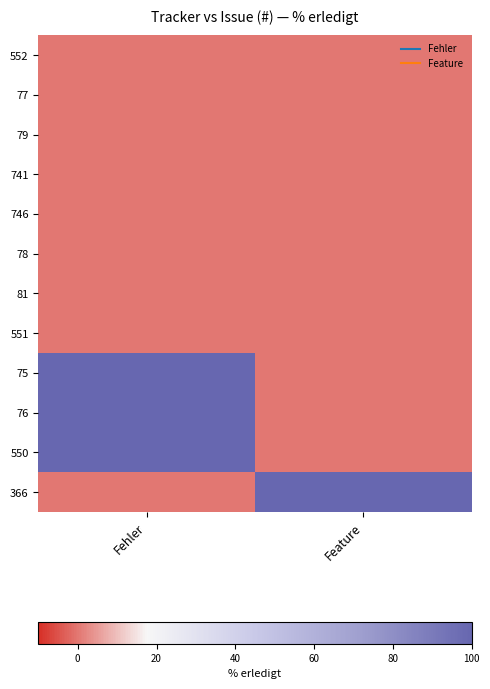

Reading left to right, list all the values displayed in this chart.

552: Fehler=0	Feature=0
77: Fehler=0	Feature=0
79: Fehler=0	Feature=0
741: Fehler=0	Feature=0
746: Fehler=0	Feature=0
78: Fehler=0	Feature=0
81: Fehler=0	Feature=0
551: Fehler=0	Feature=0
75: Fehler=100	Feature=0
76: Fehler=100	Feature=0
550: Fehler=100	Feature=0
366: Fehler=0	Feature=100